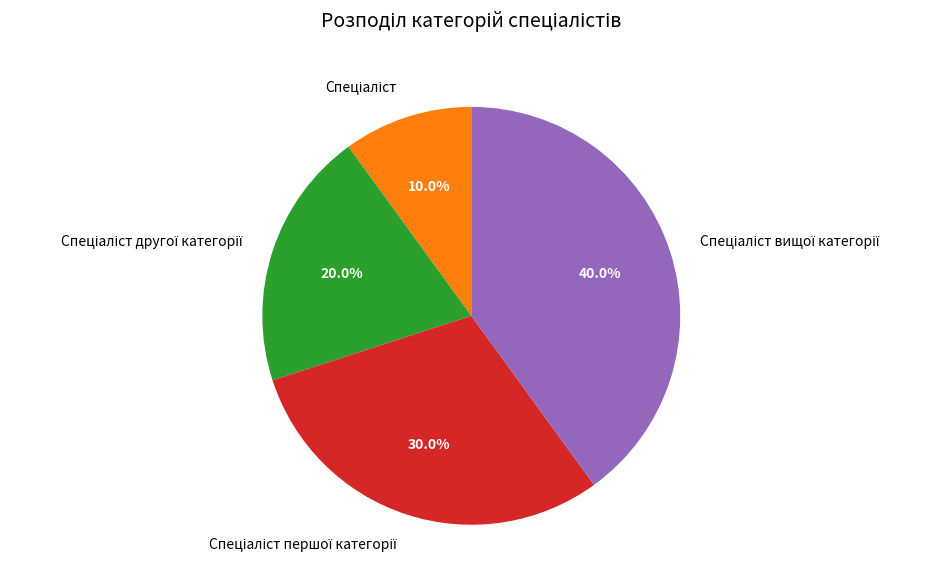

Is there a majority slice in this chart?

No